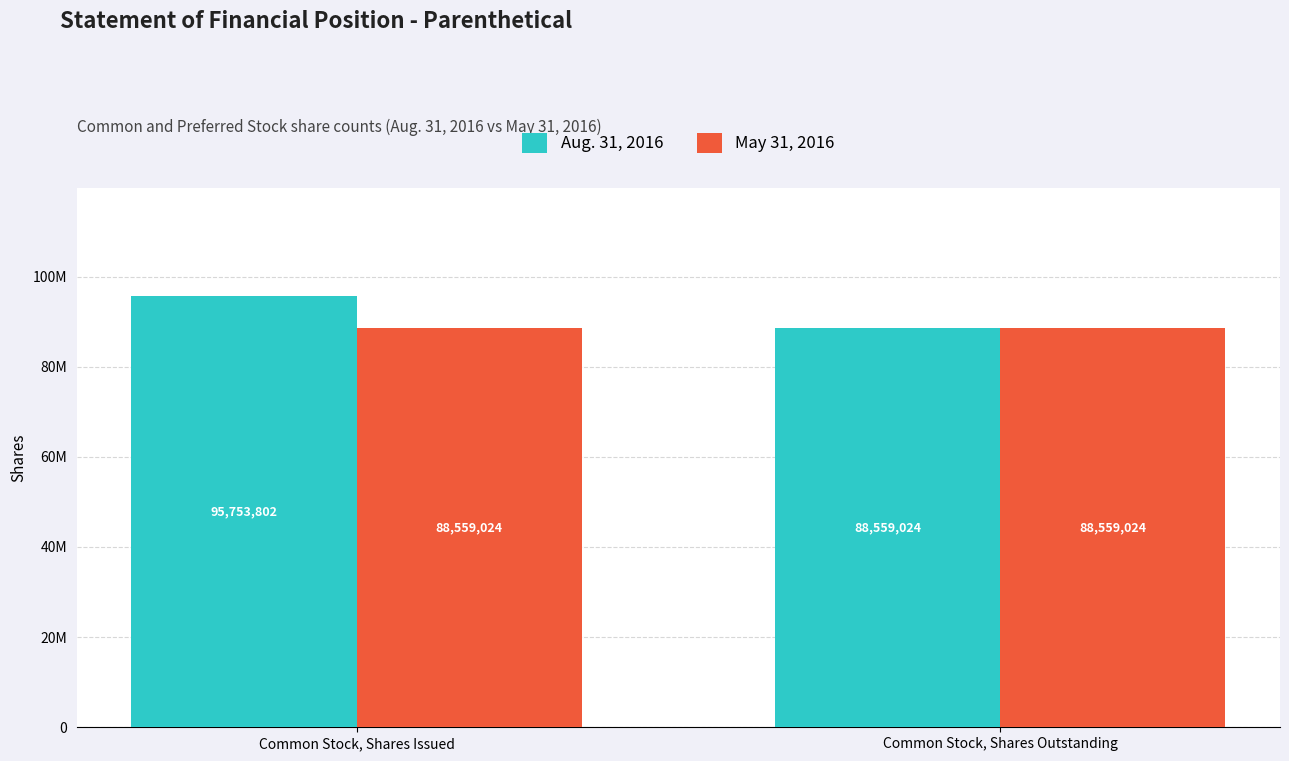

Which series changed the most between Common Stock, Shares Issued and Common Stock, Shares Outstanding?

Aug. 31, 2016